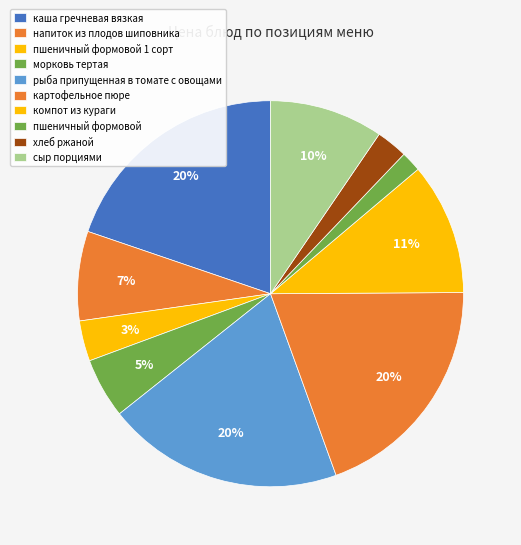

Count the number of slices in the pie.

10